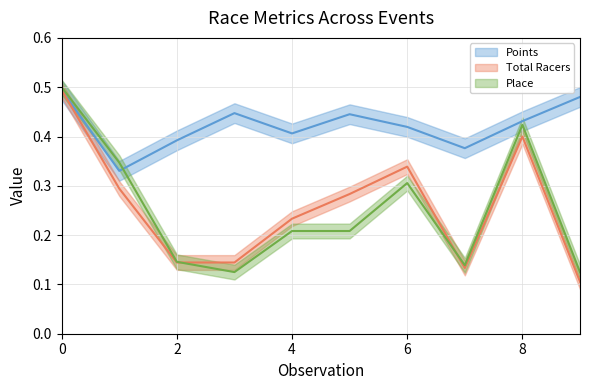

The value of Place at 6 is 0.4. True or false?

False